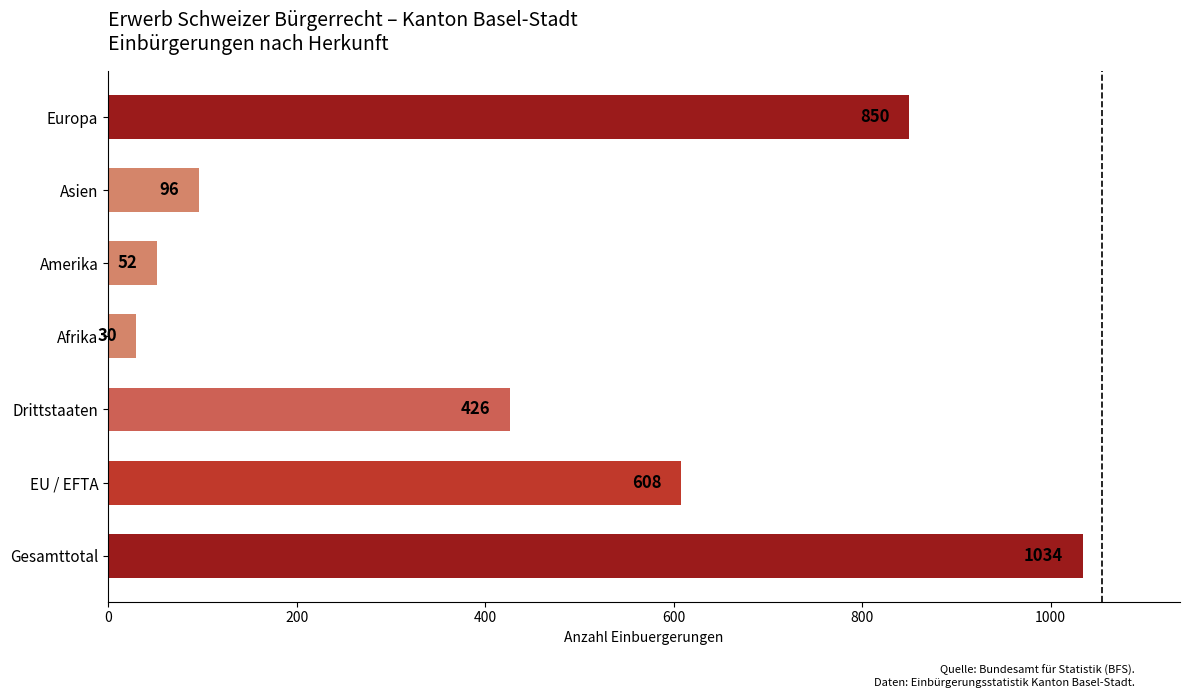

True or false: the data shows 1034 at Gesamttotal.

True